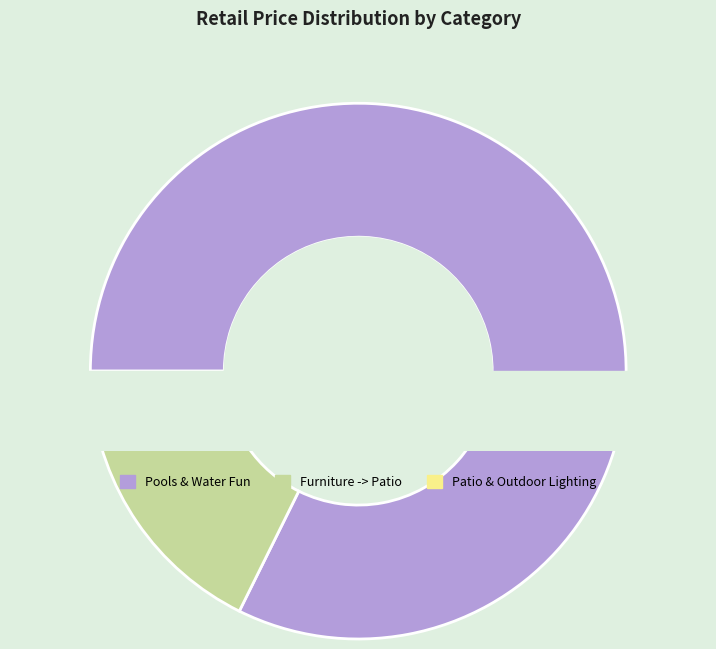

What is the total percentage of Patio & Garden -> Pools & Water Fun and Patio & Garden -> Patio & Outdoor Lighting?

83.8%